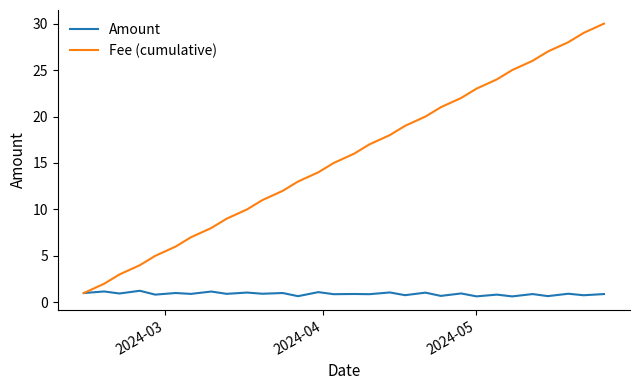

Which series has the largest total across all categories?

Fee (cumulative)